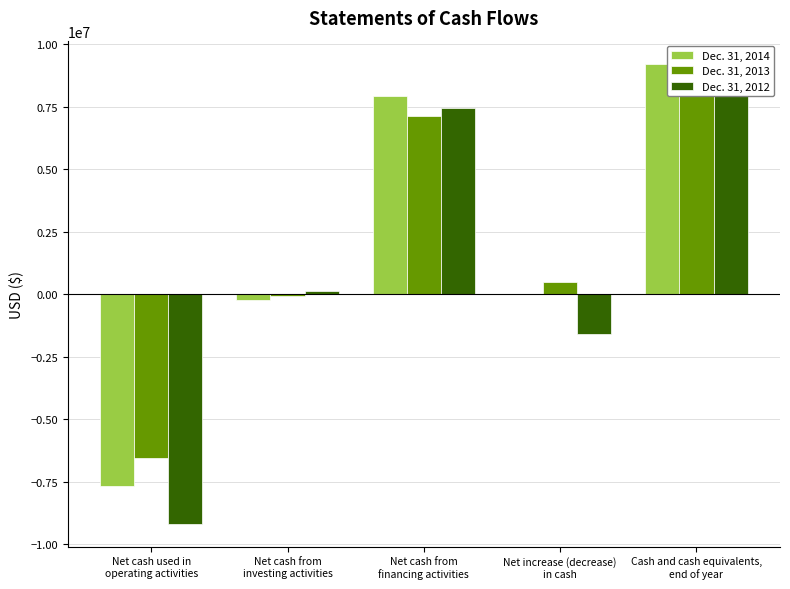

What is the difference between the second highest and minimum values in the Dec. 31, 2013 series?

13692170